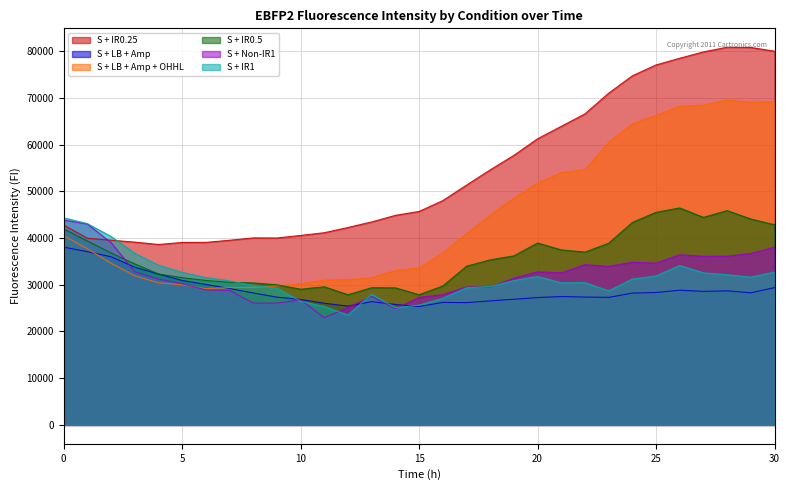

The value of S + LB + Amp at 29 is 28273. True or false?

True